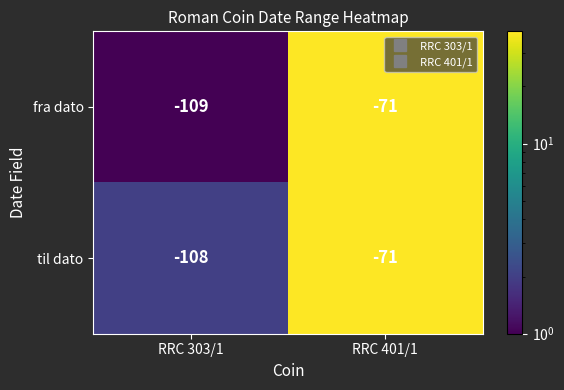

What is the maximum value shown in the chart?

-71